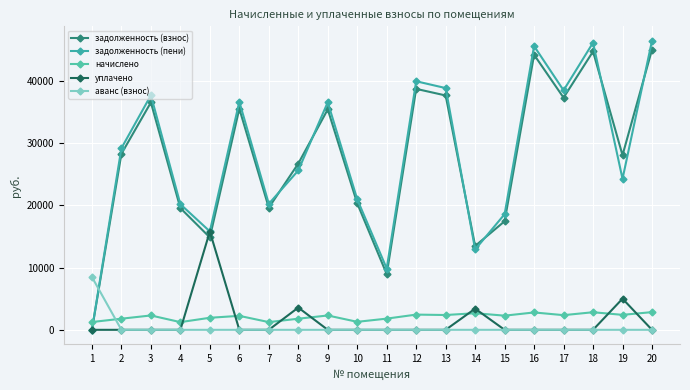

The value of уплачено at 5 is 15787.0. True or false?

True